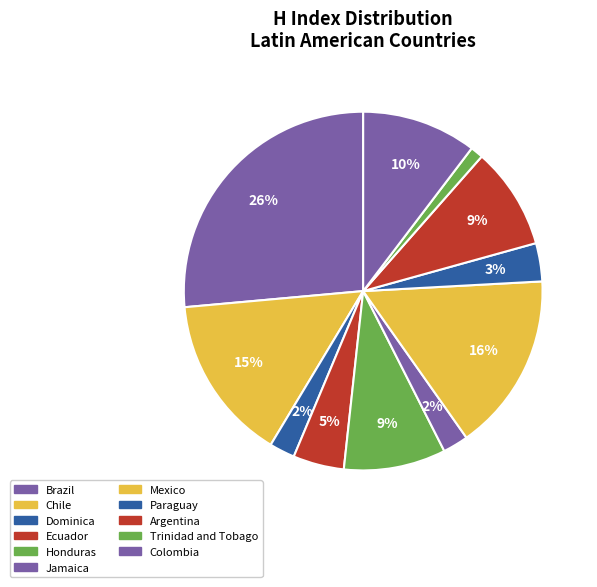

Count the number of slices in the pie.

11